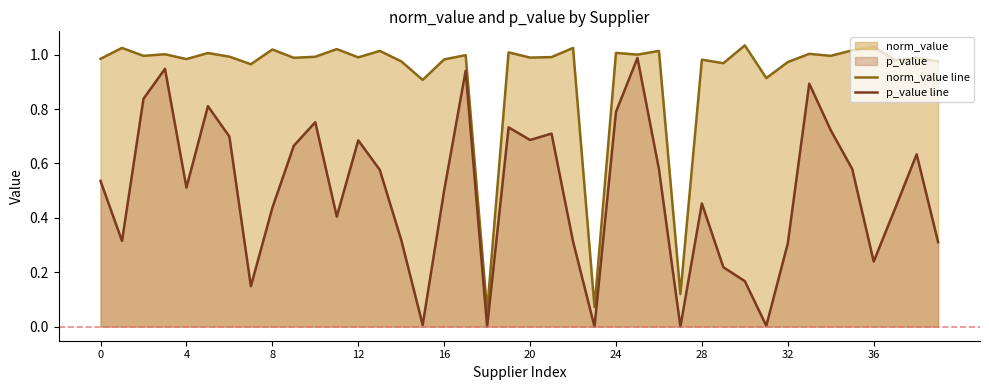

What is the average value of the p_value line series?

0.5